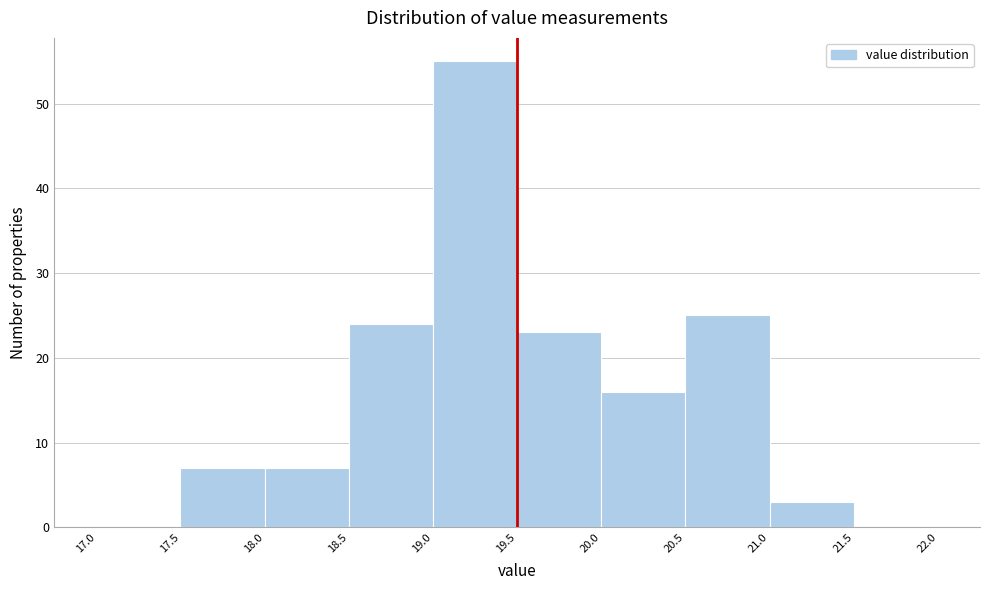

Reading left to right, transcribe this chart: for each bar, give the range it covers on the x-axis and its height. The values are not printed on the chart, so give them approximately, as read against the axis.

17.0 to 17.5: 0
17.5 to 18.0: 7
18.0 to 18.5: 7
18.5 to 19.0: 24
19.0 to 19.5: 55
19.5 to 20.0: 23
20.0 to 20.5: 16
20.5 to 21.0: 25
21.0 to 21.5: 3
21.5 to 22.0: 0